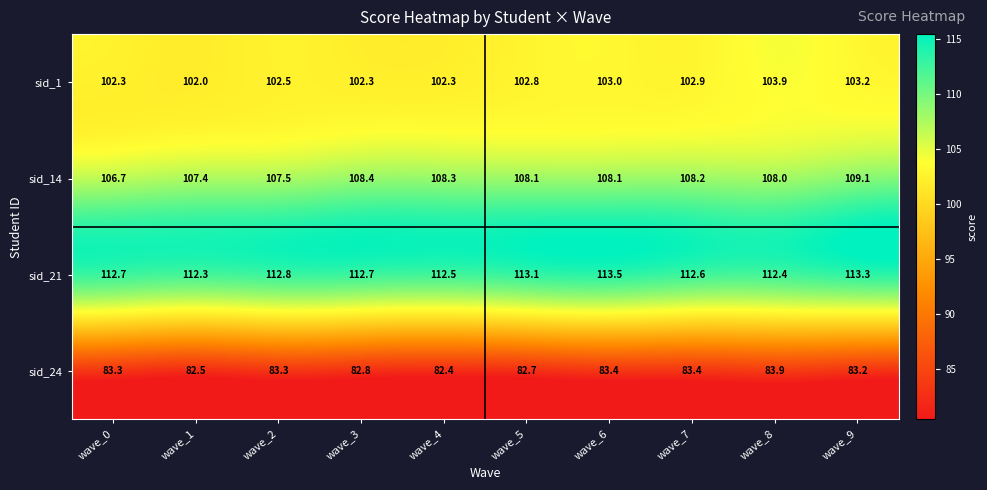

At which label is sid_14 closest to 107?

wave_0